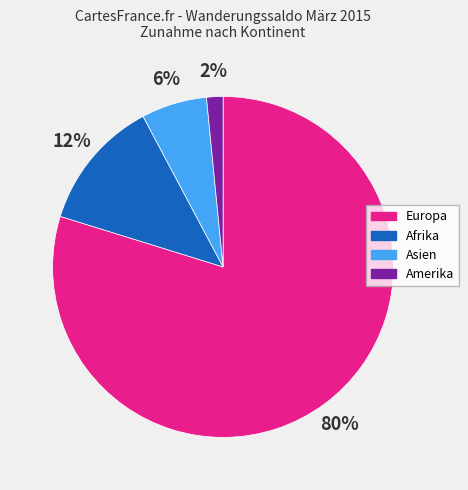

To the nearest percent, what is the average slice percentage?

25%